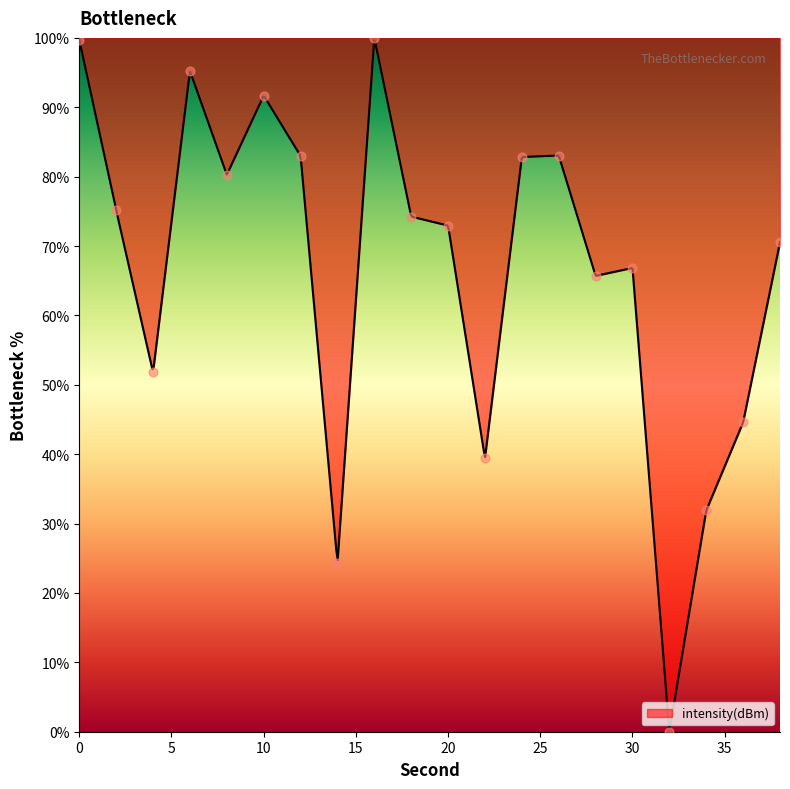

What is the ratio of the value at 28 to the value at 24?

0.8